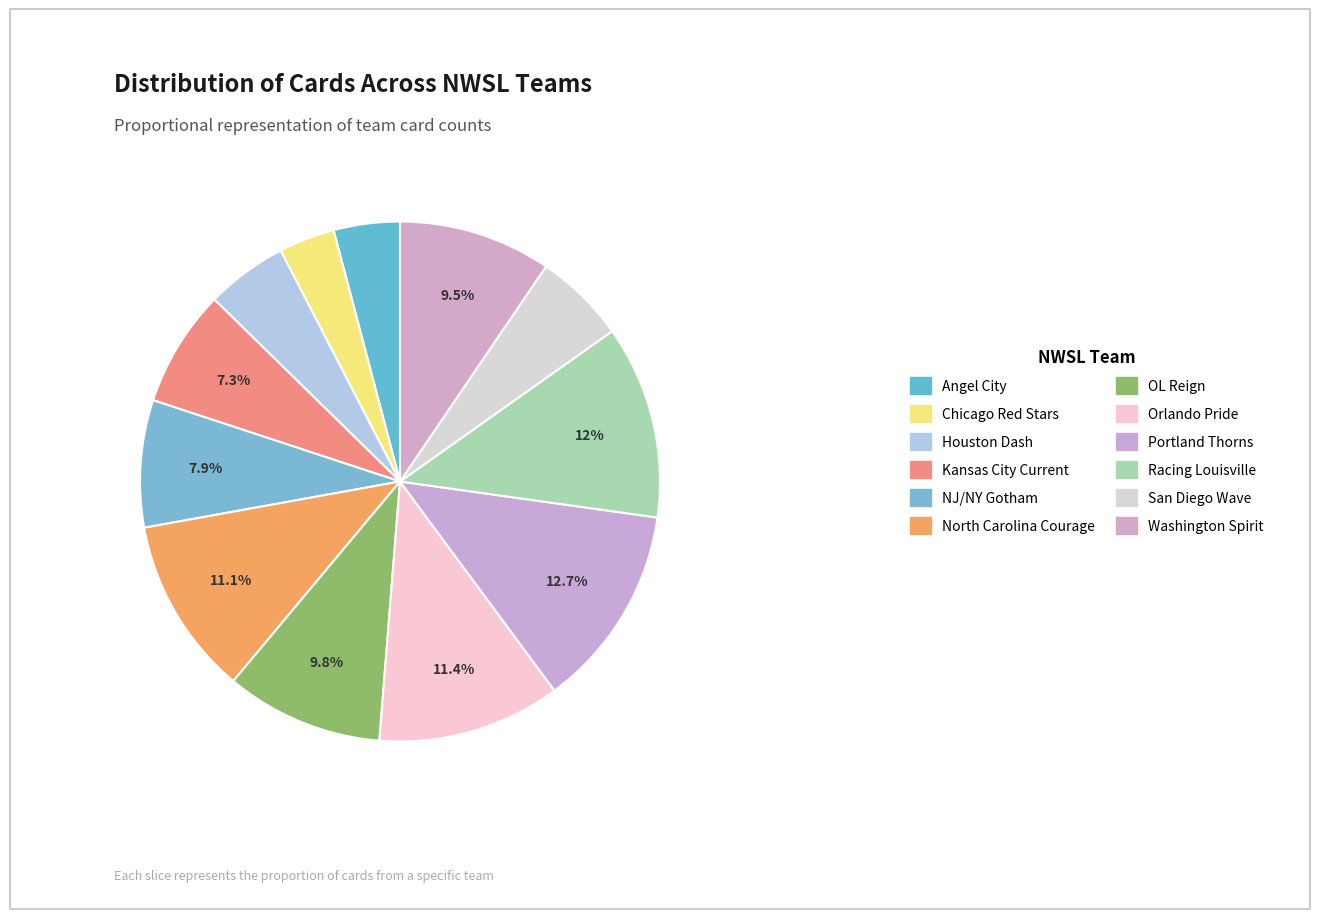

What percentage is NOT represented by Portland Thorns?

87.3%